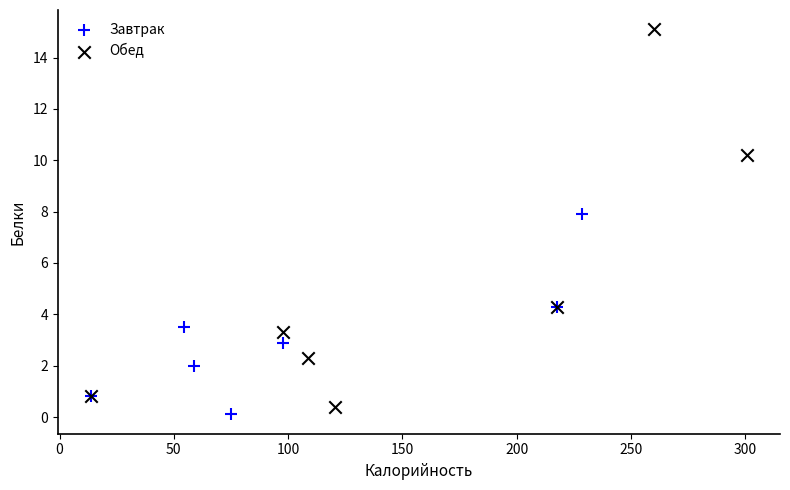

Which series has the largest Y range (max minus min)?

Обед